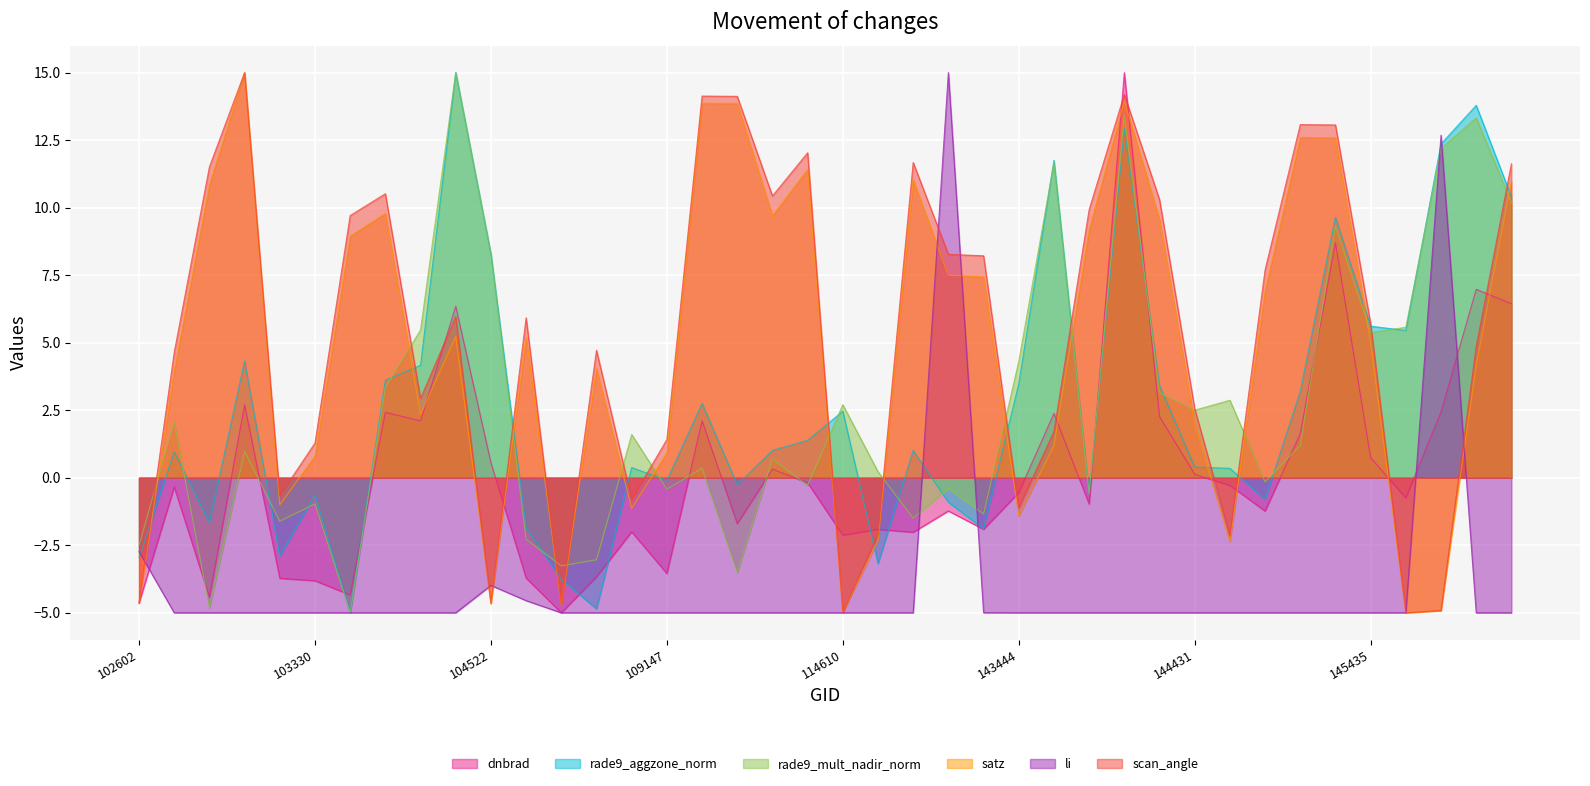

At which label does scan_angle reach its minimum?

145624